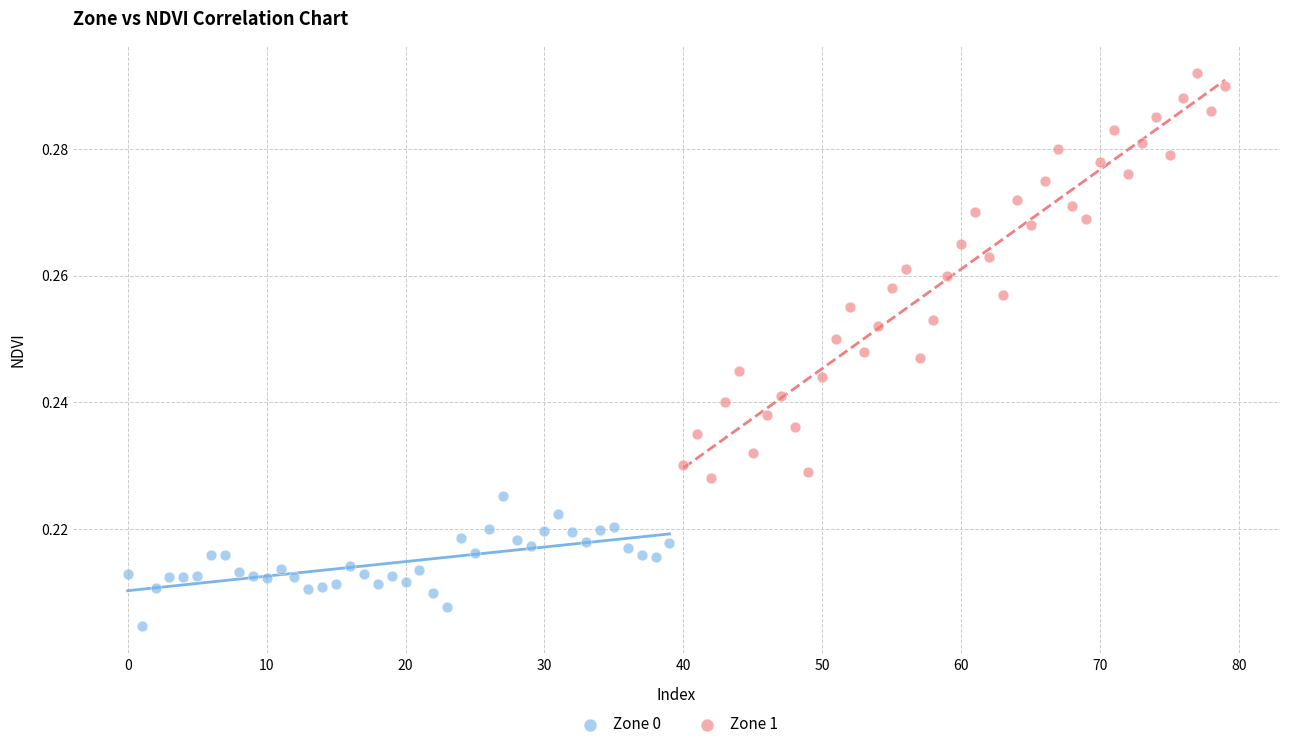

Which series reaches the maximum Y coordinate?

Zone 1